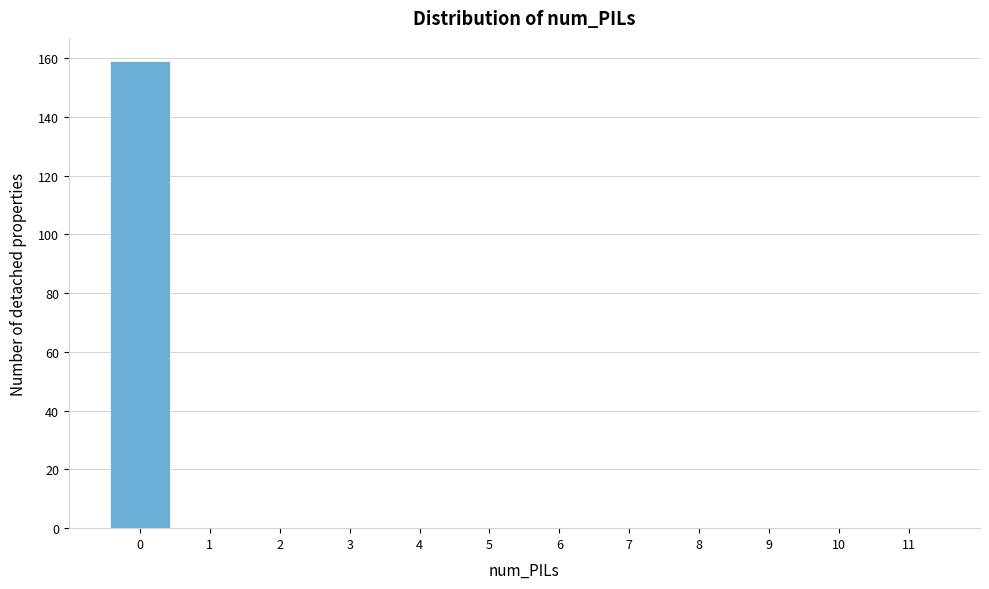

Reading right to left, extract all data points from this chart.

11=0	10=0	9=0	8=0	7=0	6=0	5=0	4=0	3=0	2=0	1=0	0=159